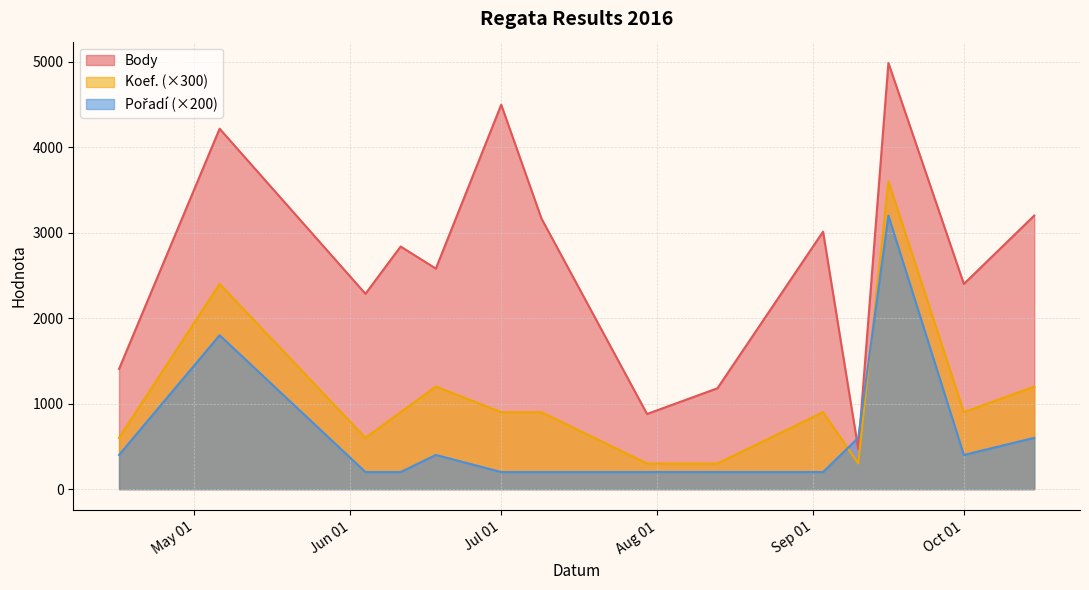

Where do Koef. and Pořadí first cross each other?

2016-09-03 and 2016-09-10